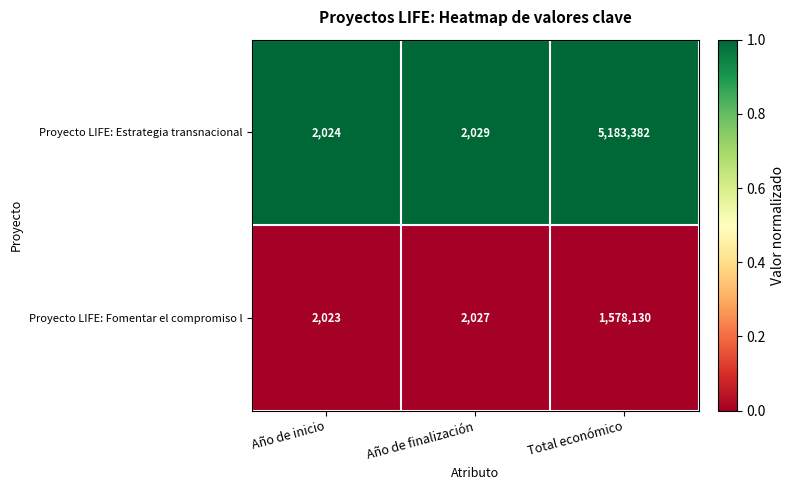

List the series in order of their peak value, highest first.

Proyecto LIFE: Estrategia transnacional, Proyecto LIFE: Fomentar el compromiso l